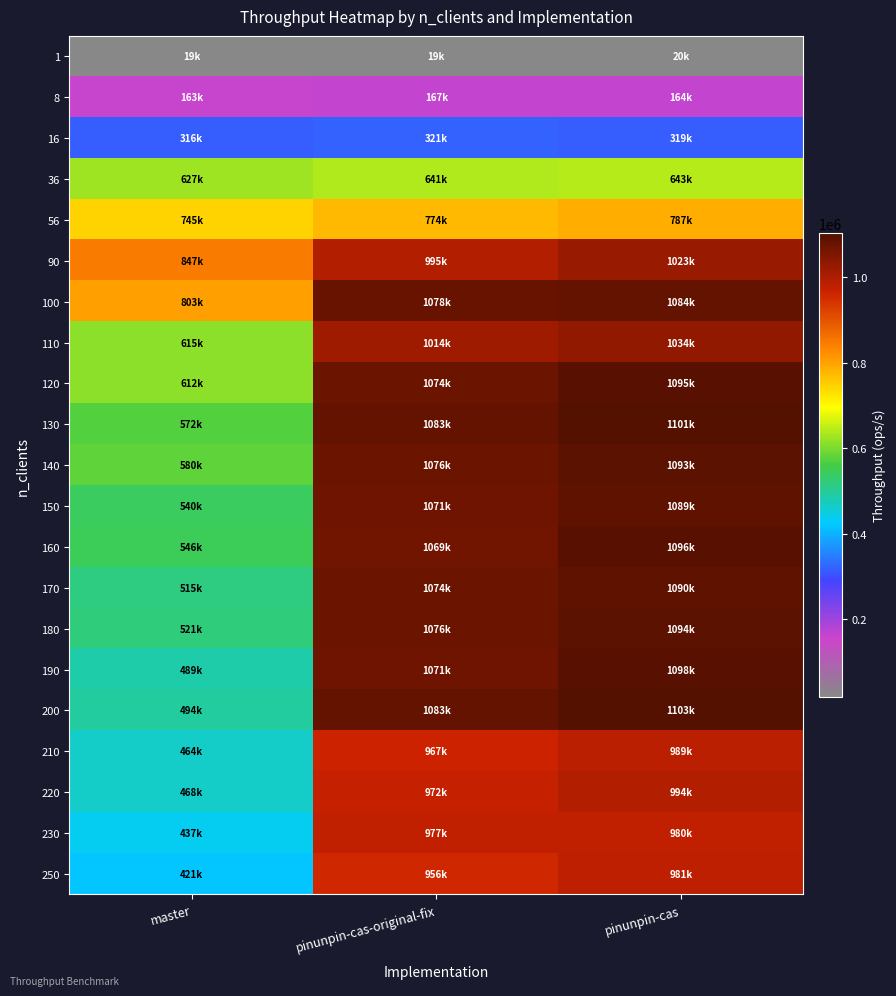

What is the difference between the highest and lowest values at master?

828290